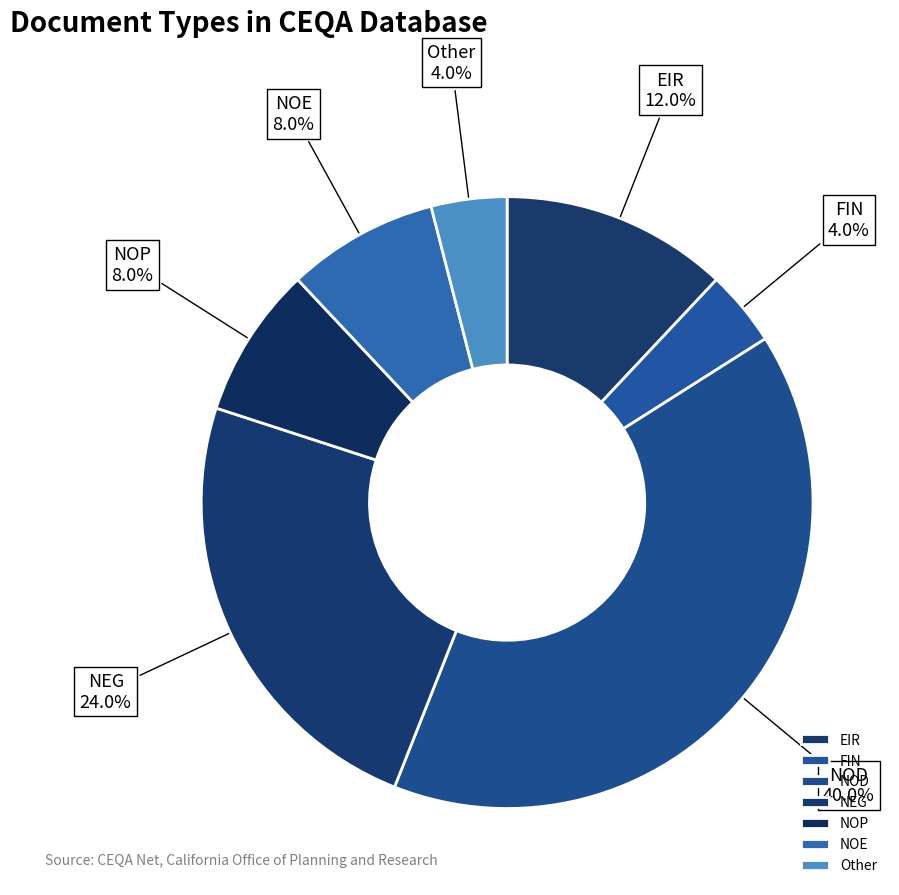

Between EIR and NEG, which is larger?

NEG